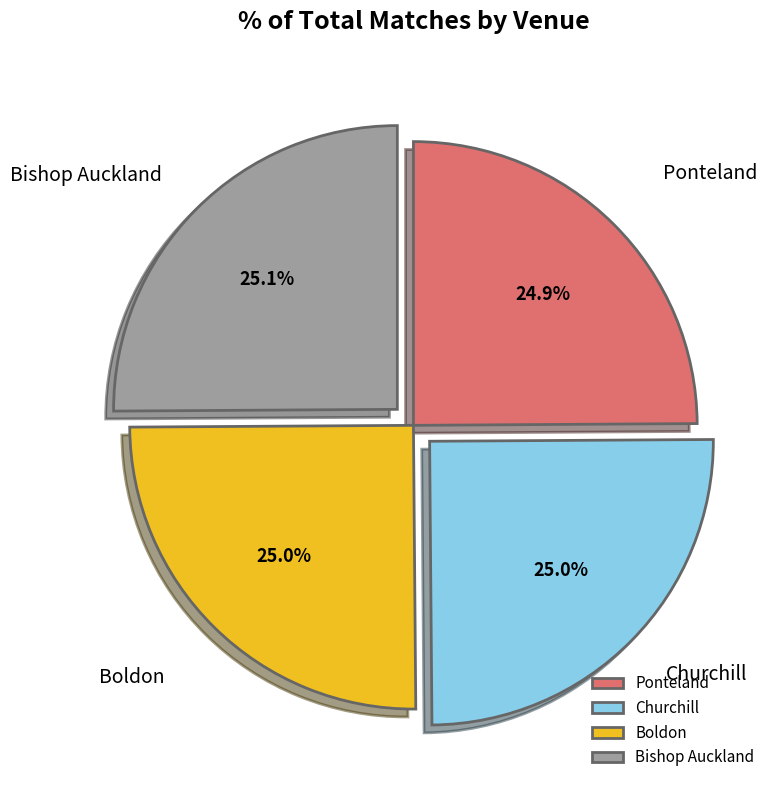

How many segments does this pie chart have?

4